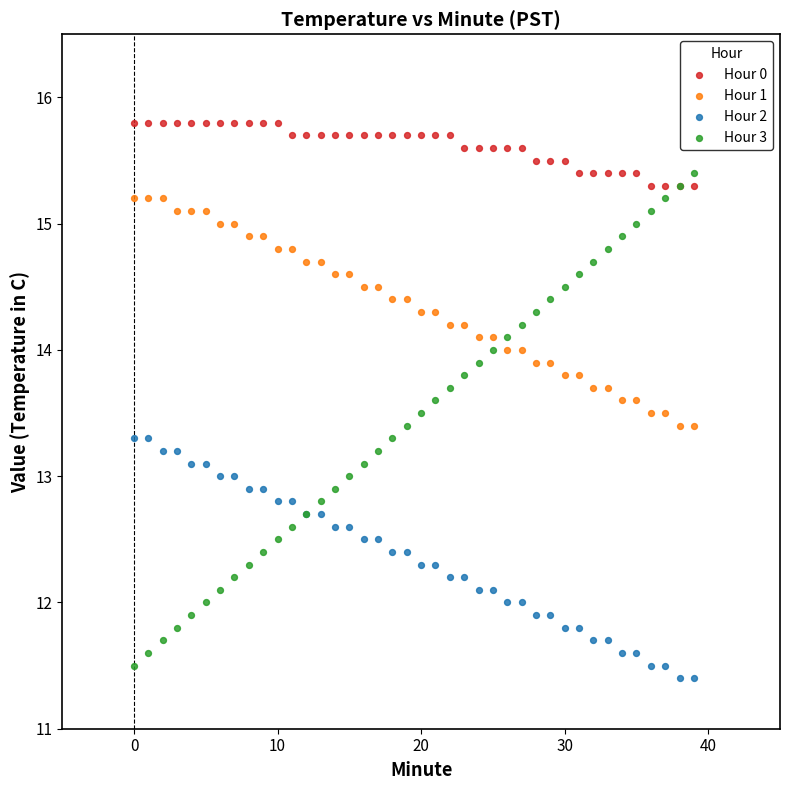

Which series has the largest Y range (max minus min)?

Hour 3